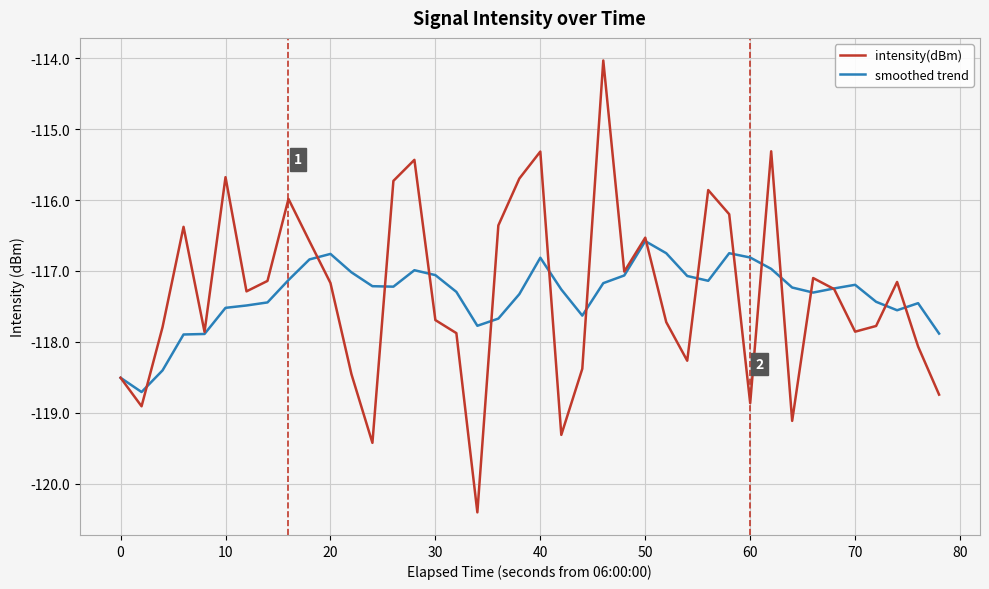

In smoothed trend, how many points are higher than both neighbors (excluding endpoints)?

7